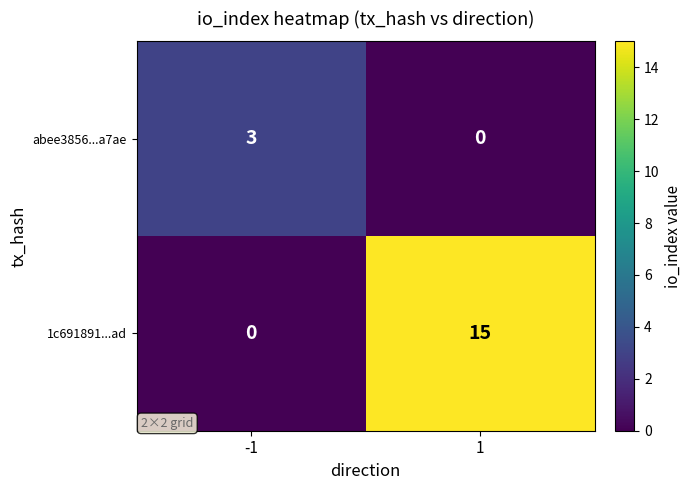

The 1c691891...ad series shows -9 at -1. True or false?

False